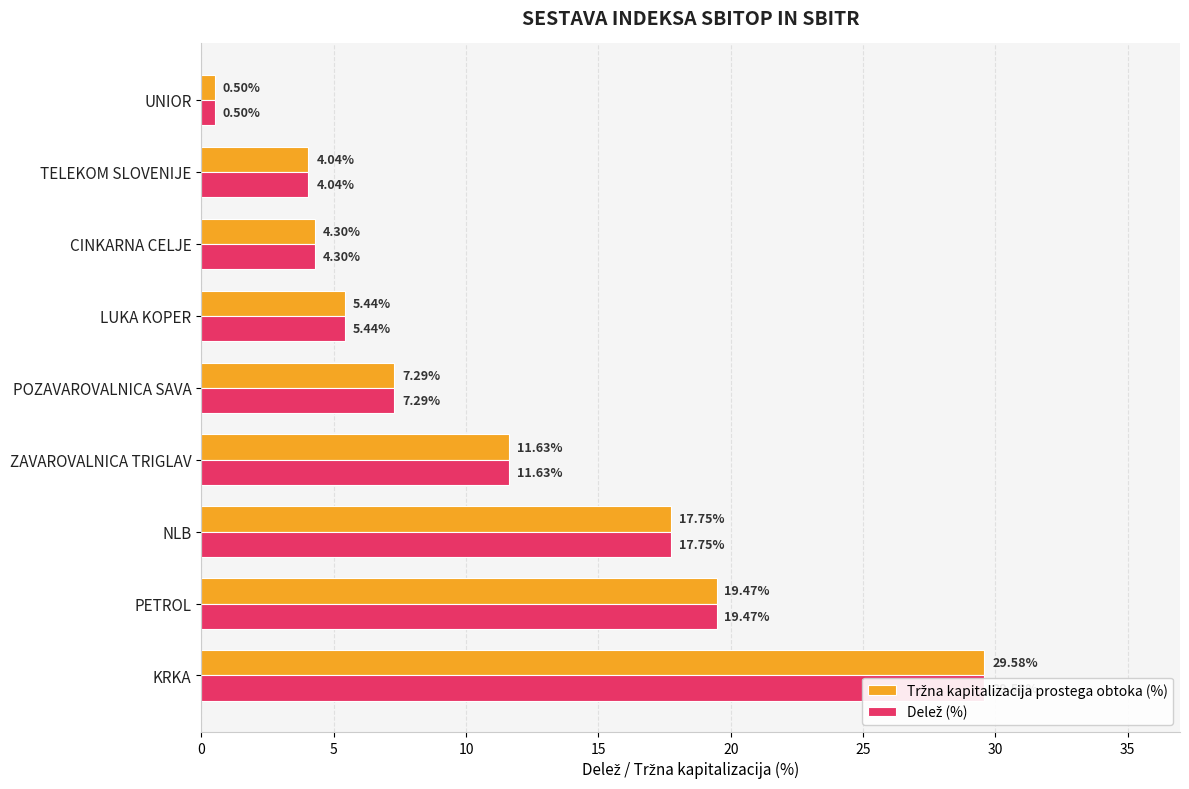

Is it true that Tržna kapitalizacija prostega obtoka (%) equals 28.6 at NLB?

False